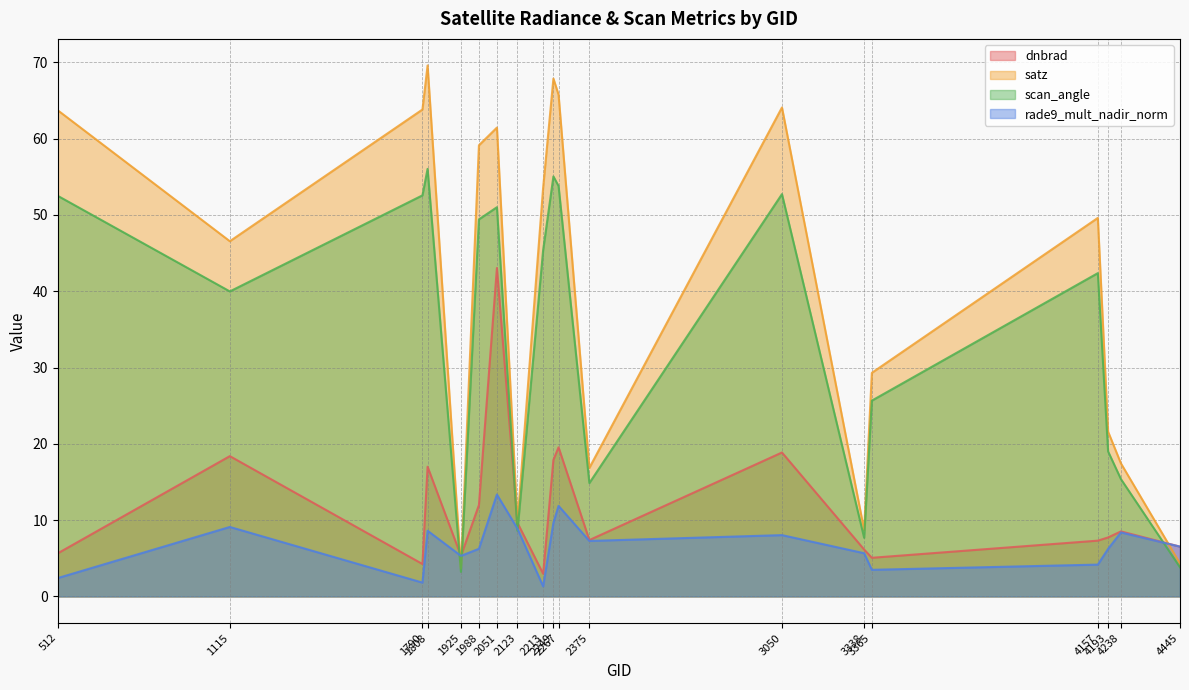

What is the difference between the maximum and minimum values in the scan_angle series?

52.8